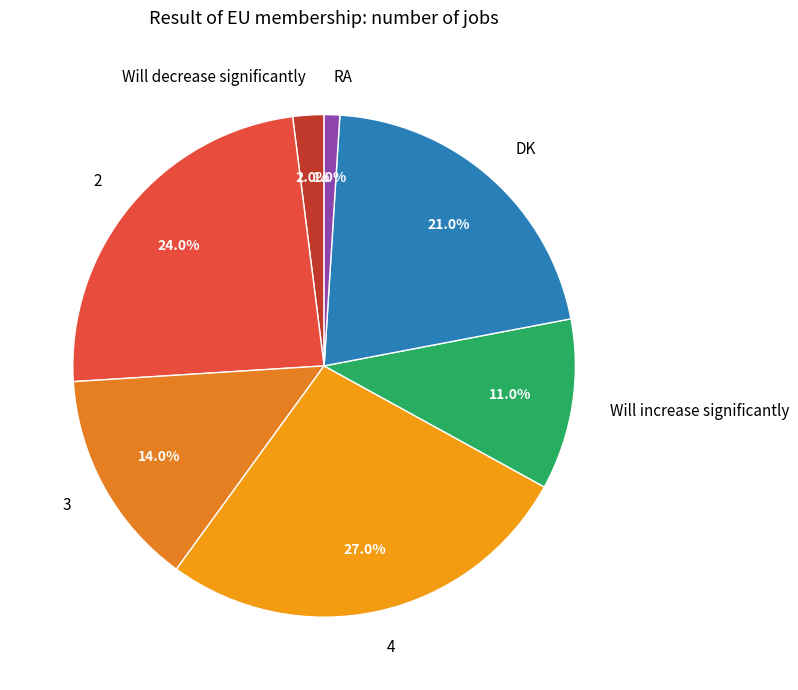

What percentage is the DK slice, to the nearest percent?

21%